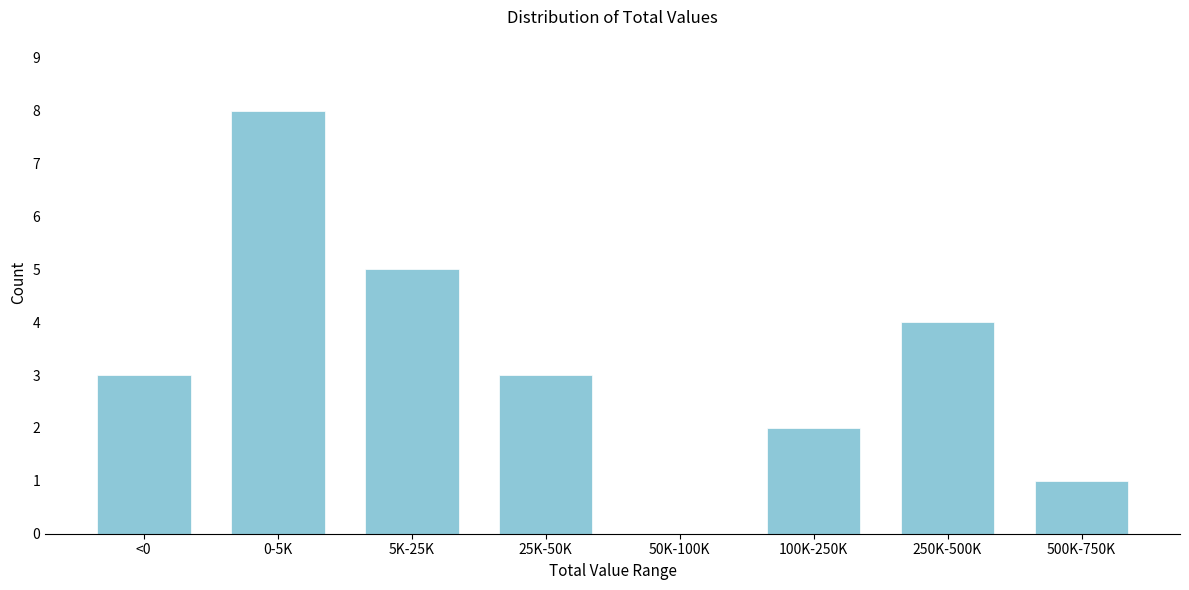

Reading right to left, extract all data points from this chart.

500K-750K=1	250K-500K=4	100K-250K=2	50K-100K=0	25K-50K=3	5K-25K=5	0-5K=8	<0=3